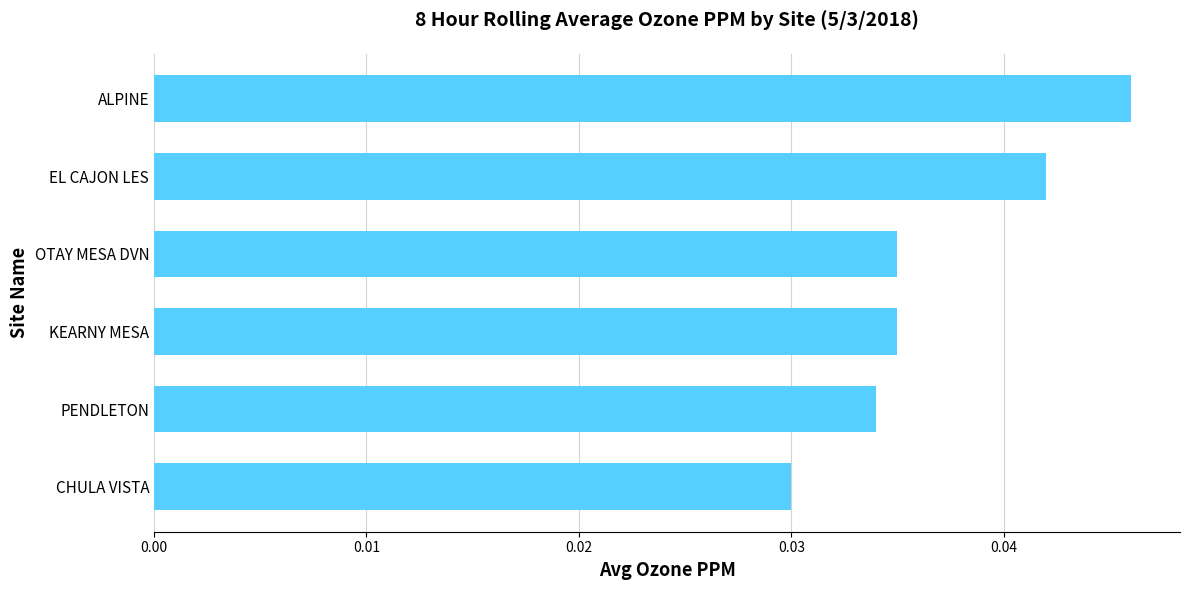

Which has a higher value, PENDLETON or CHULA VISTA?

PENDLETON